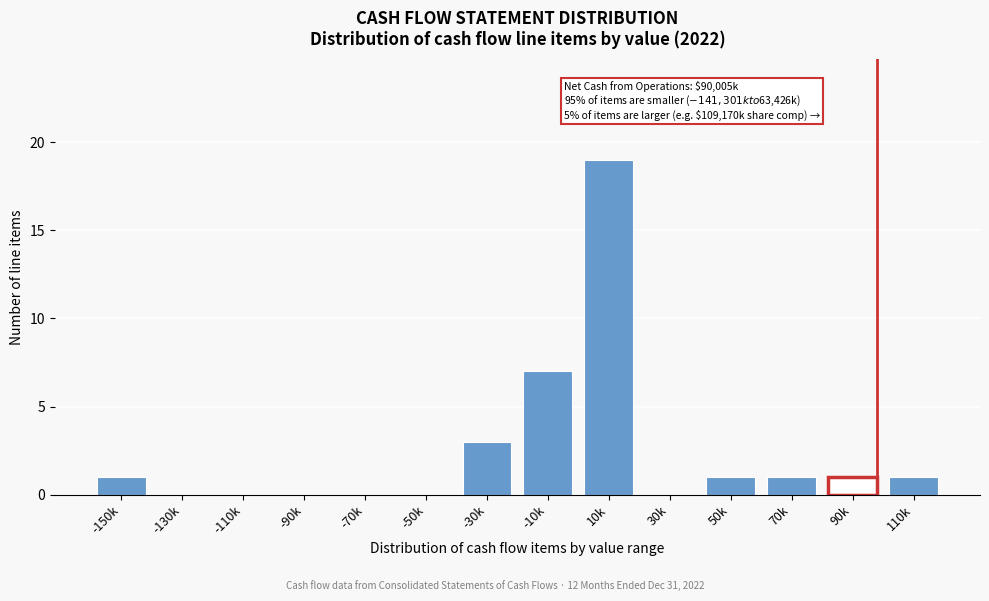

Reading left to right, list all the values displayed in this chart.

-150k=1	-130k=0	-110k=0	-90k=0	-70k=0	-50k=0	-30k=3	-10k=7	10k=19	30k=0	50k=1	70k=1	90k=1	110k=1